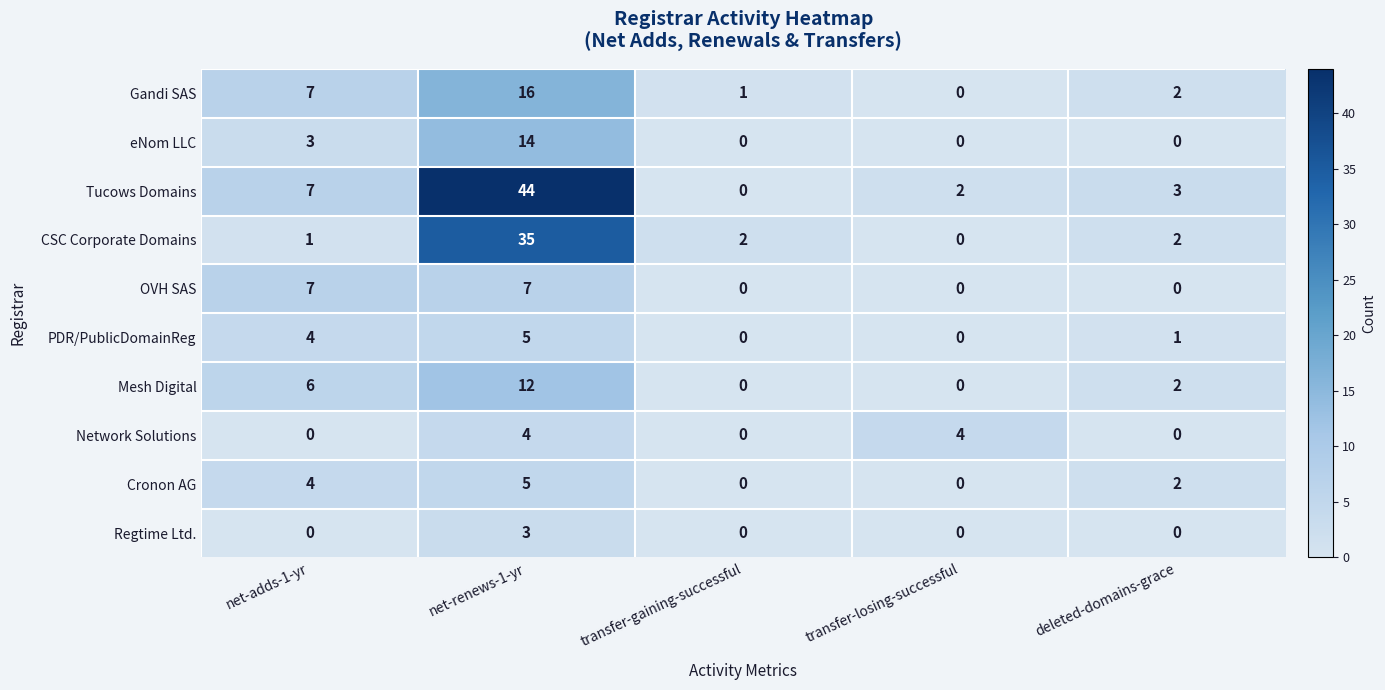

What is the average value of the Gandi SAS series?

5